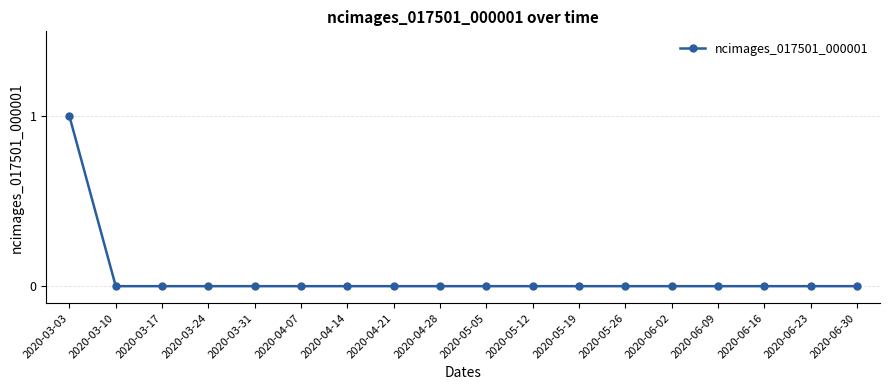

What is the label of the 3rd point from the right?

2020-06-16